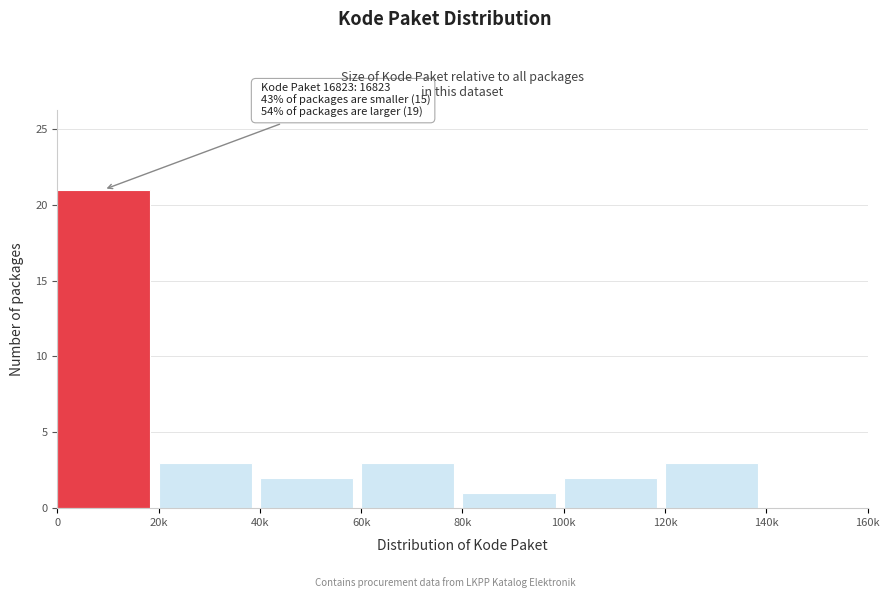

Reading right to left, what are all the values shown in this chart?

140k=0	120k=3	100k=2	80k=1	60k=3	40k=2	20k=3	0=21